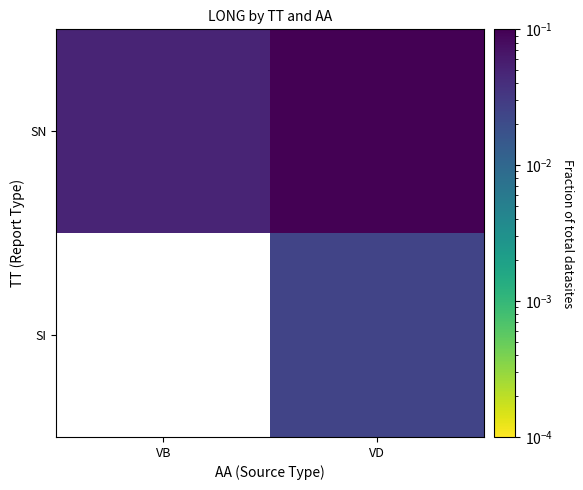

Rank the series by their average value, from lowest to highest.

SI, SN